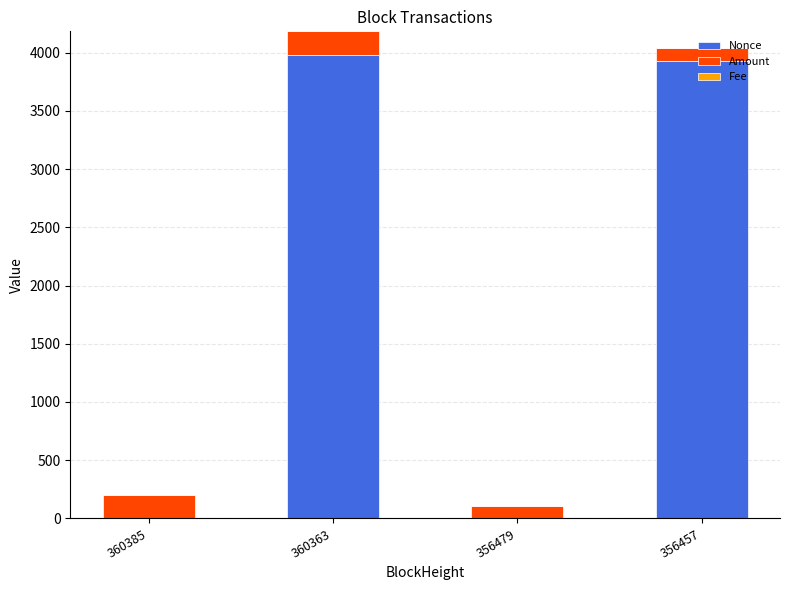

What is the sum of all Nonce values?

7914.0